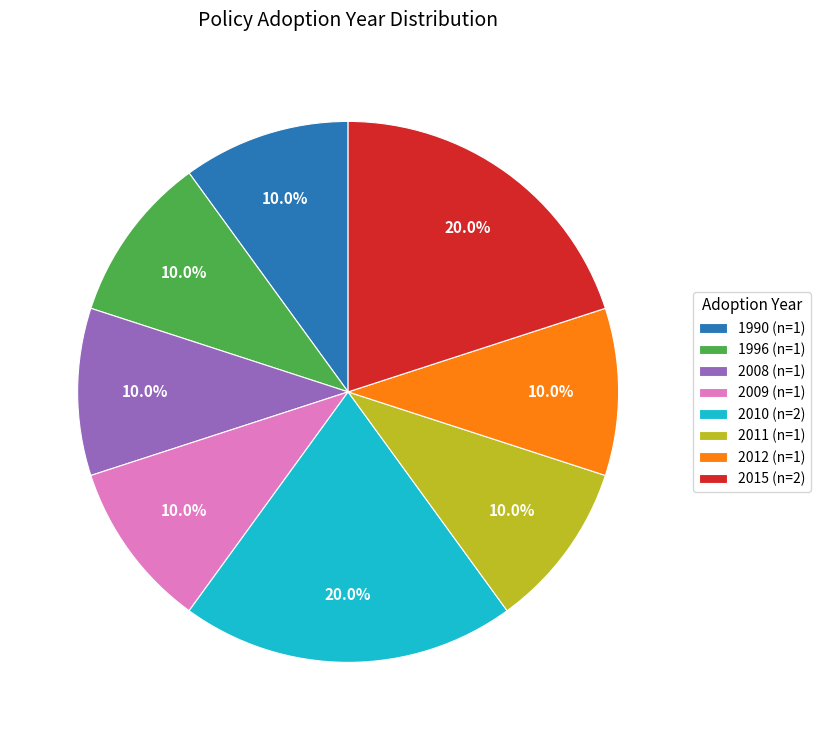

Is there a majority slice in this chart?

No